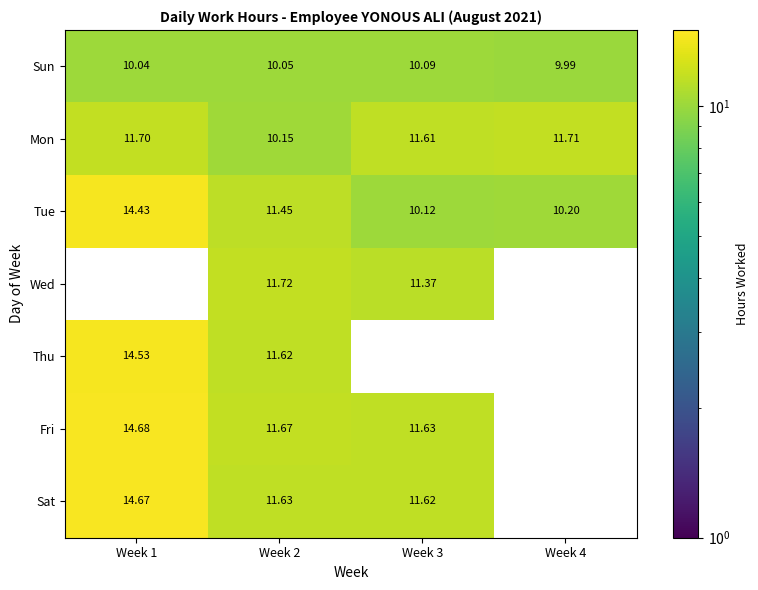

At how many categories does at least one series exceed 11?

4